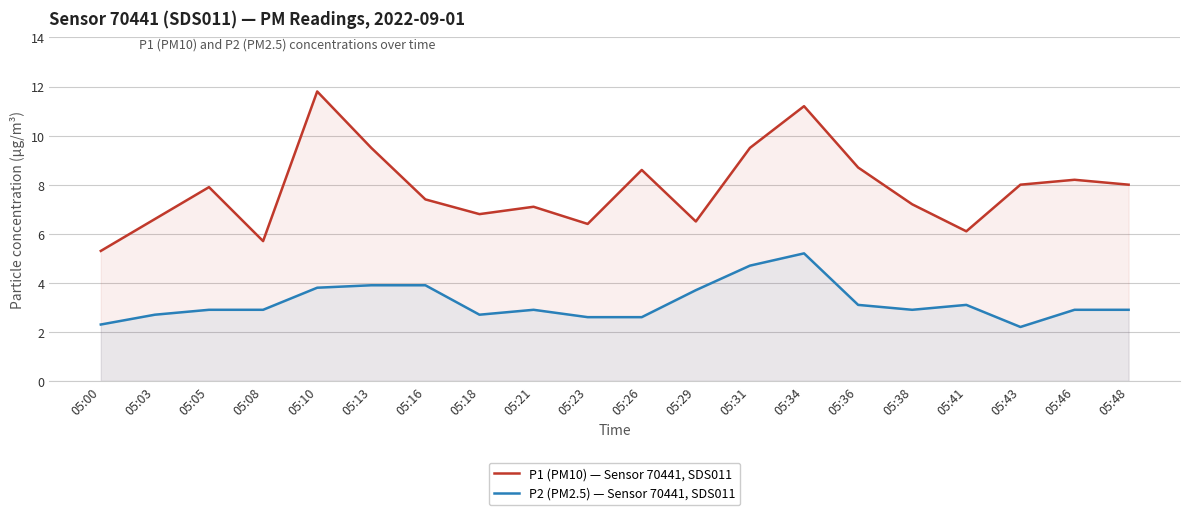

The value of P1 (PM10) — Sensor 70441, SDS011 at 05:43 is 13.6. True or false?

False